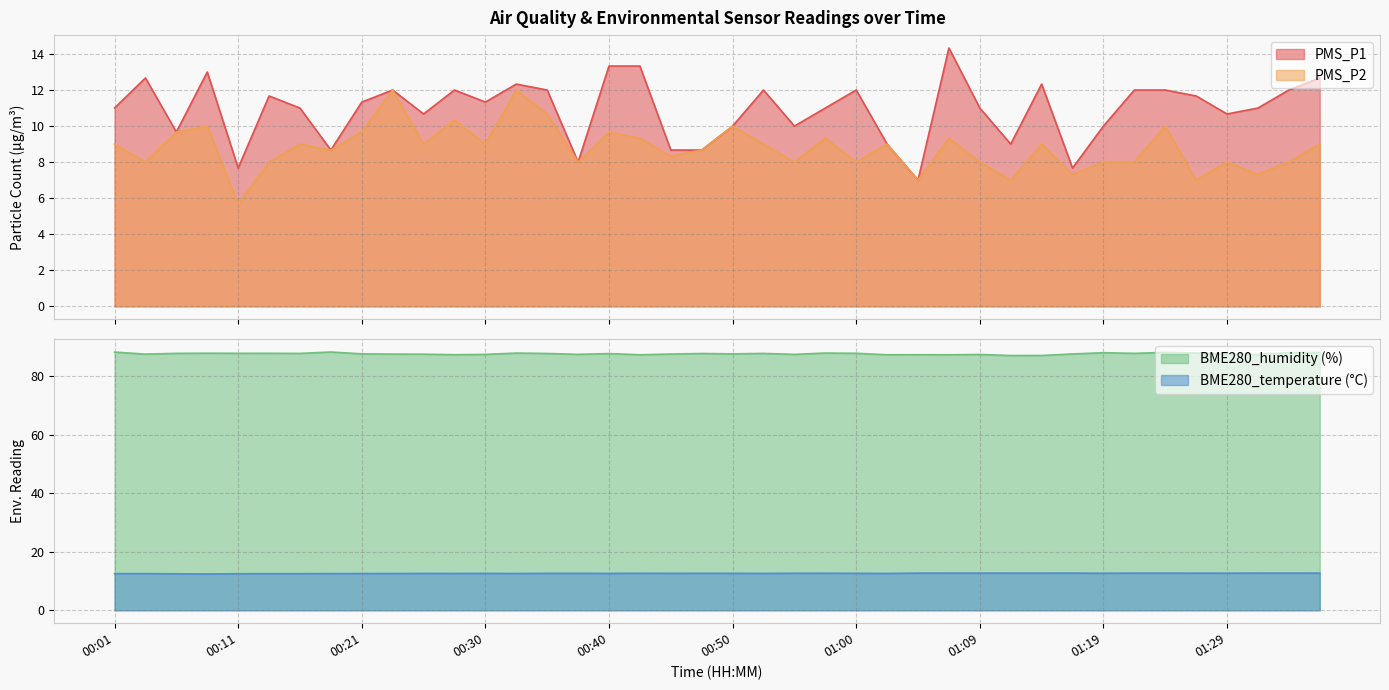

What is the label of the 27th point from the right?

00:33